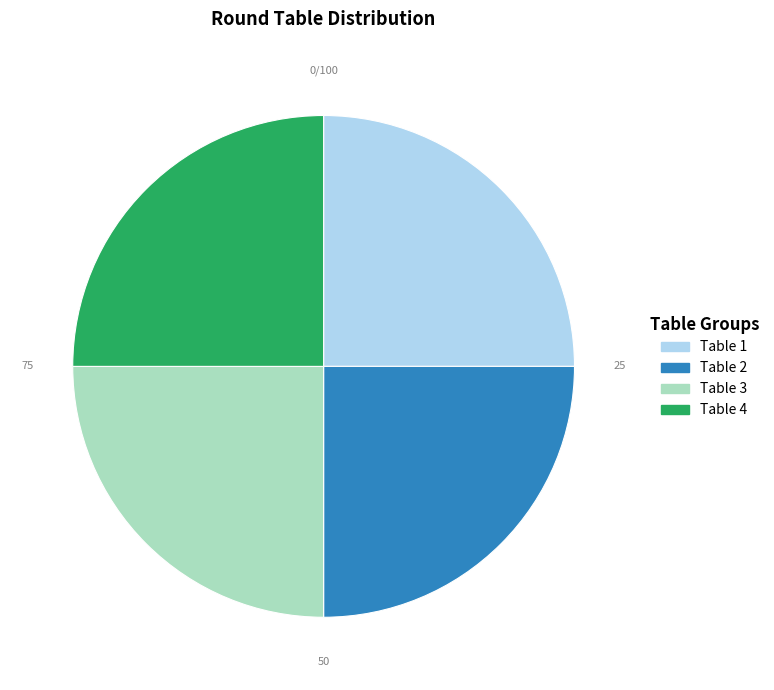

Does Table 2 represent more than half of the total?

No